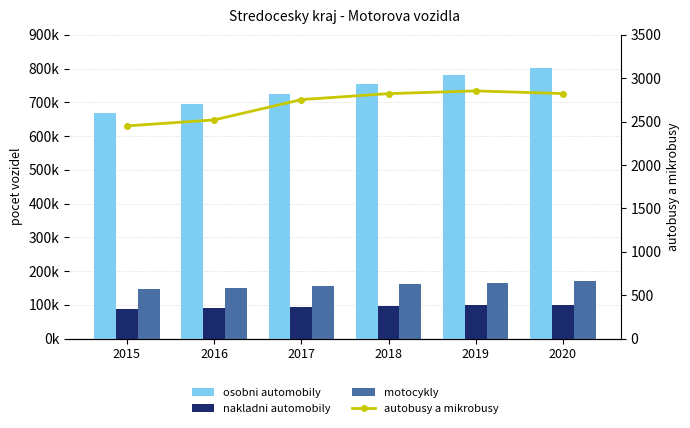

What is the average value of the motocykly series?

158531